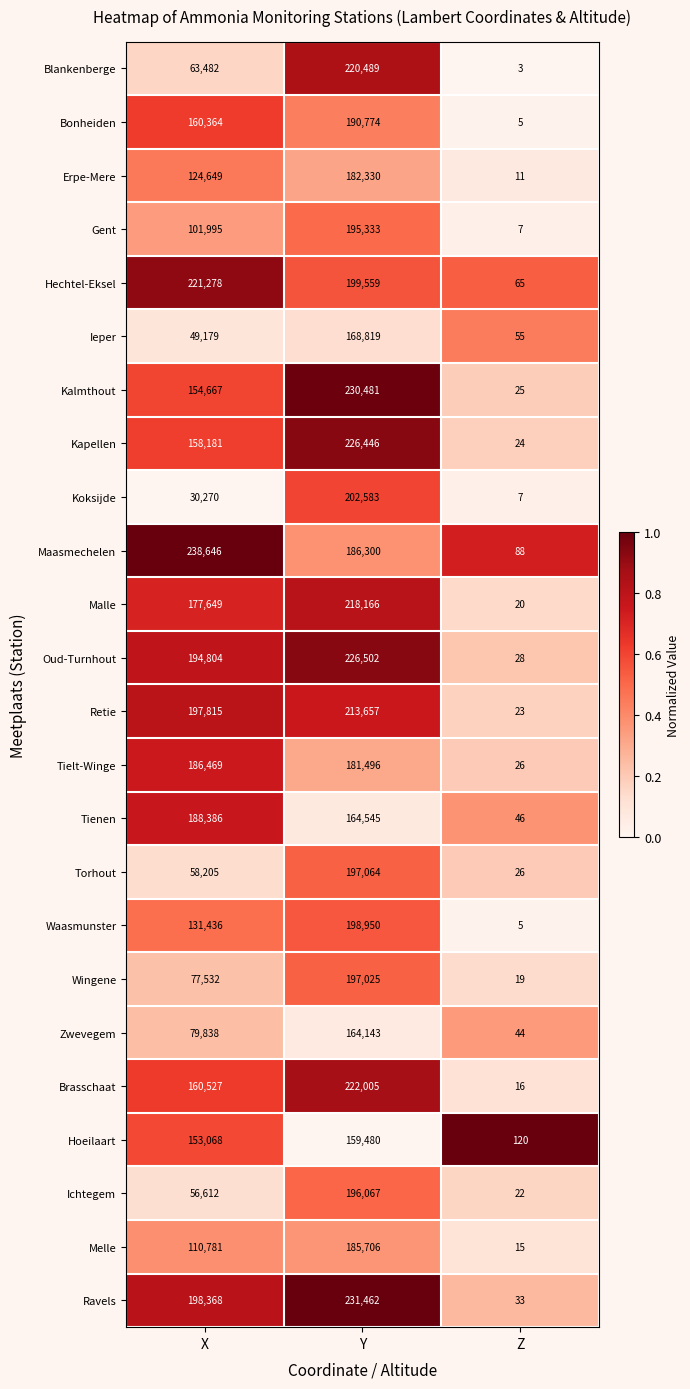

What is the spread (max minus min) of values at X?

208376